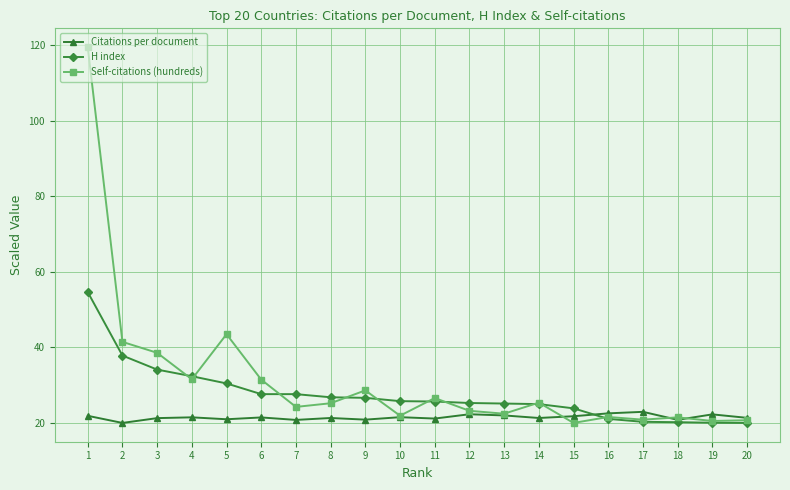

What is the difference between the Self-citations (hundreds) values at 13 and 15?

2.4